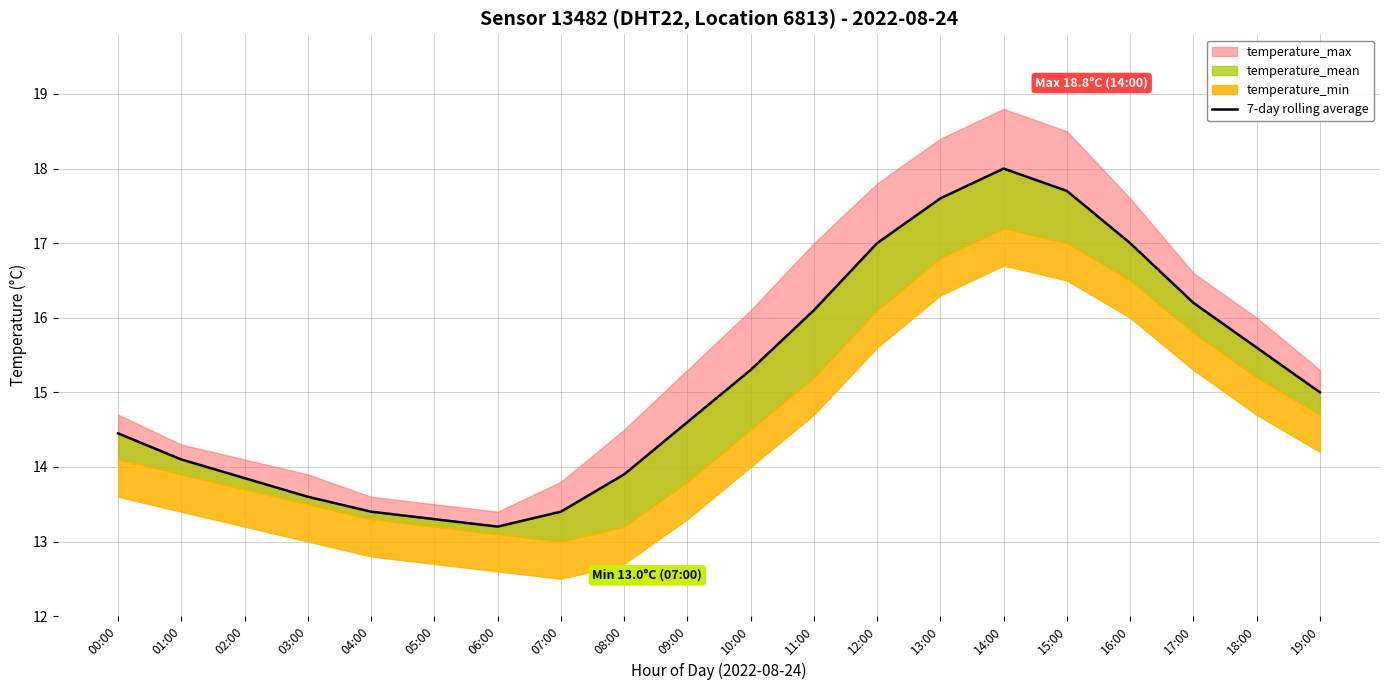

Which label corresponds to the smallest value in the chart?

06:00